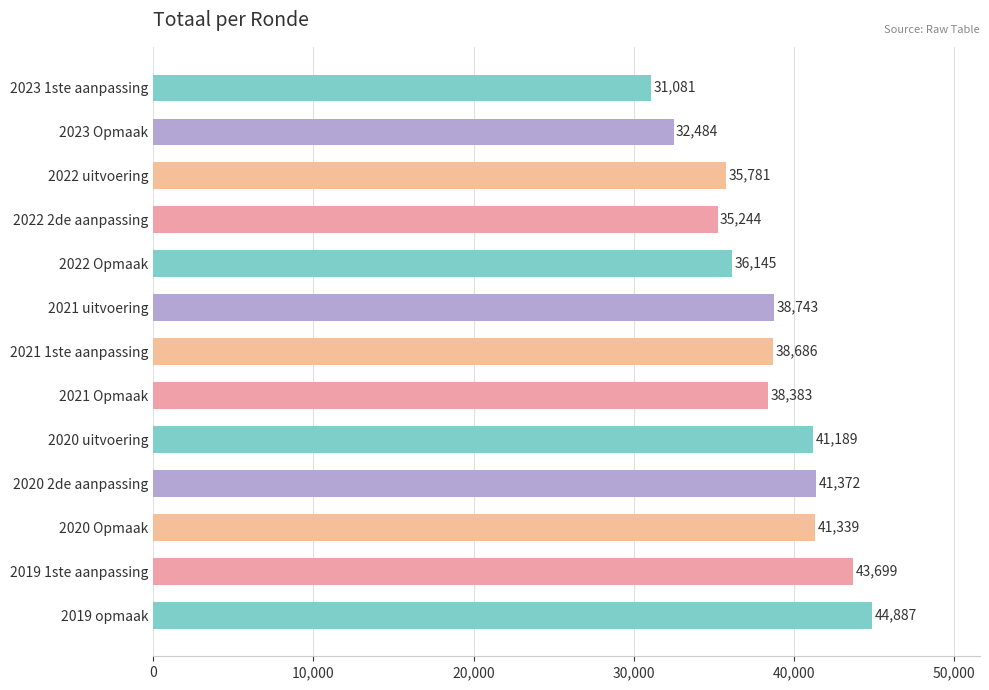

What is the average value?

38387